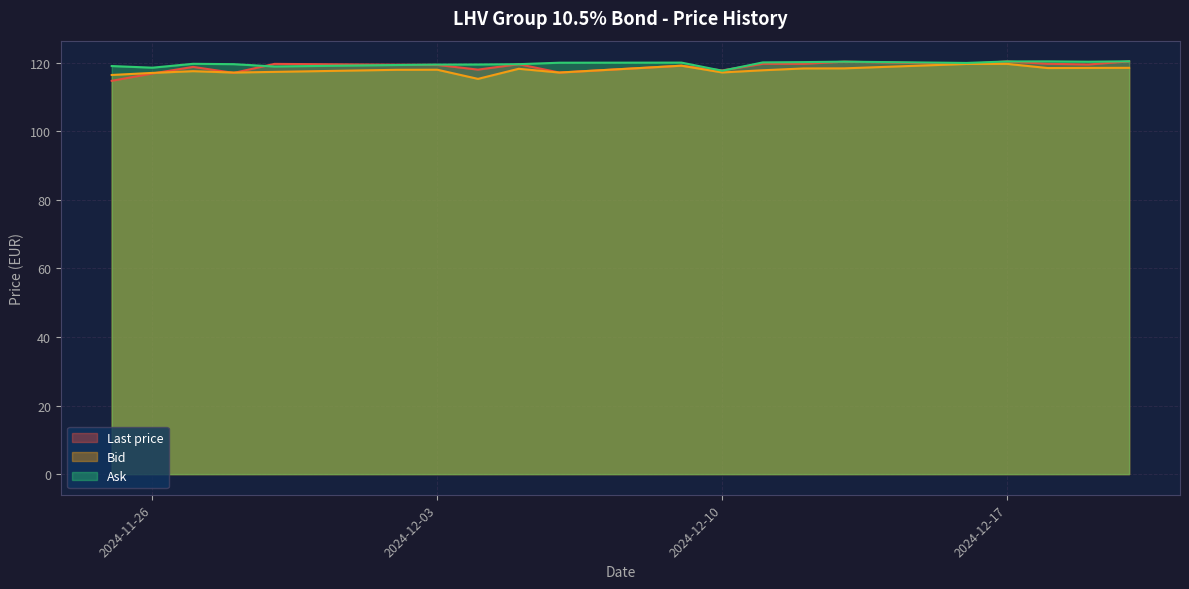

The value of Bid at 2024-11-29 is 117.3. True or false?

True